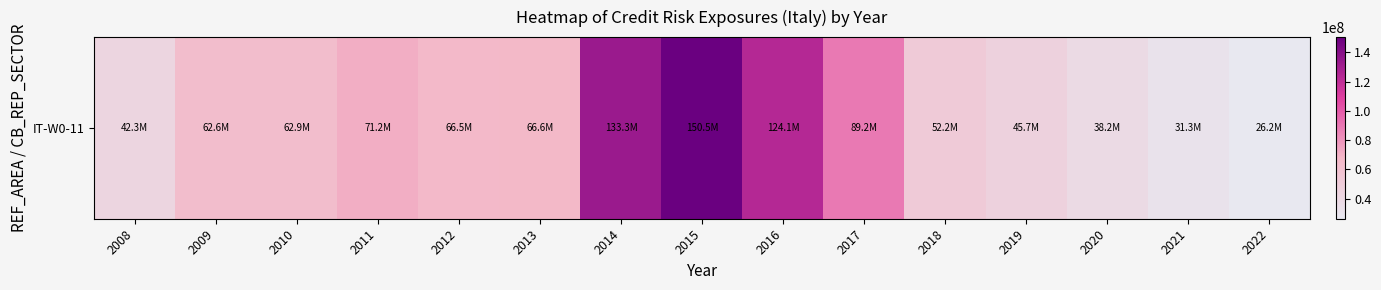

Which category has the lowest value across all series?

2022